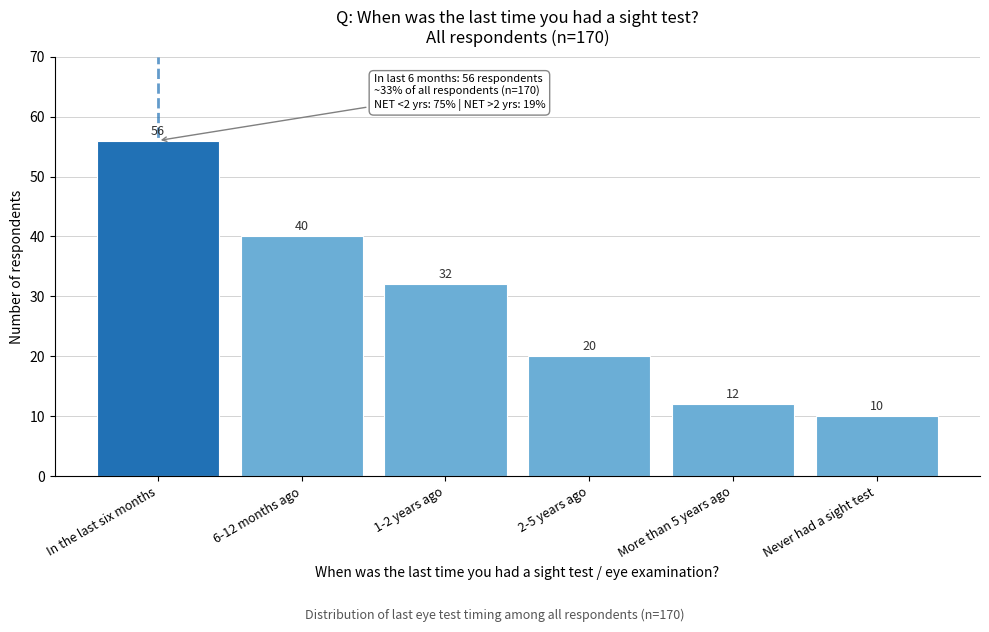

Reading left to right, transcribe all the data shown in this chart.

In the last six months=56	6-12 months ago=40	1-2 years ago=32	2-5 years ago=20	More than 5 years ago=12	Never had a sight test=10